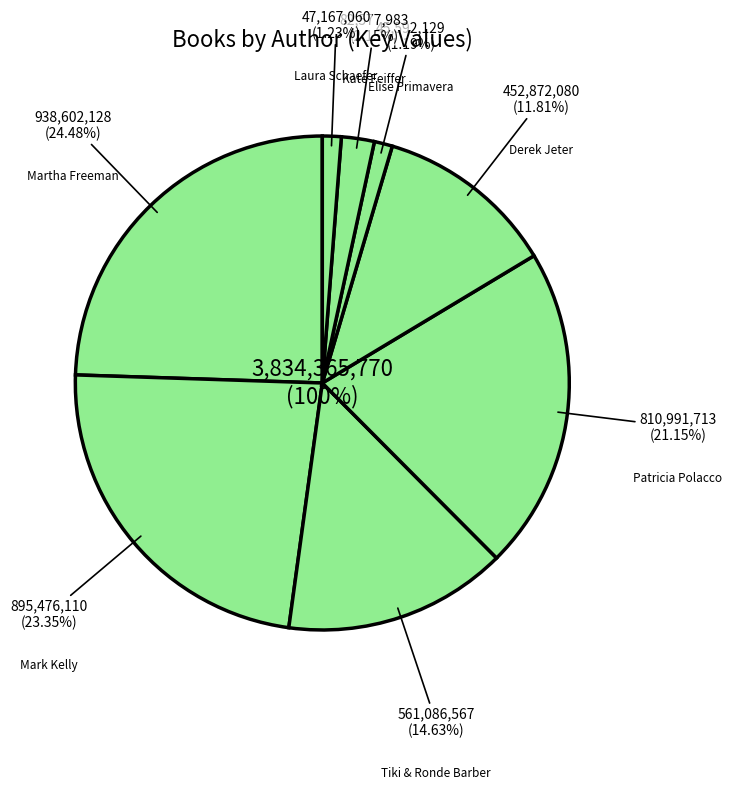

What is the smallest slice in the pie chart?

Elise Primavera